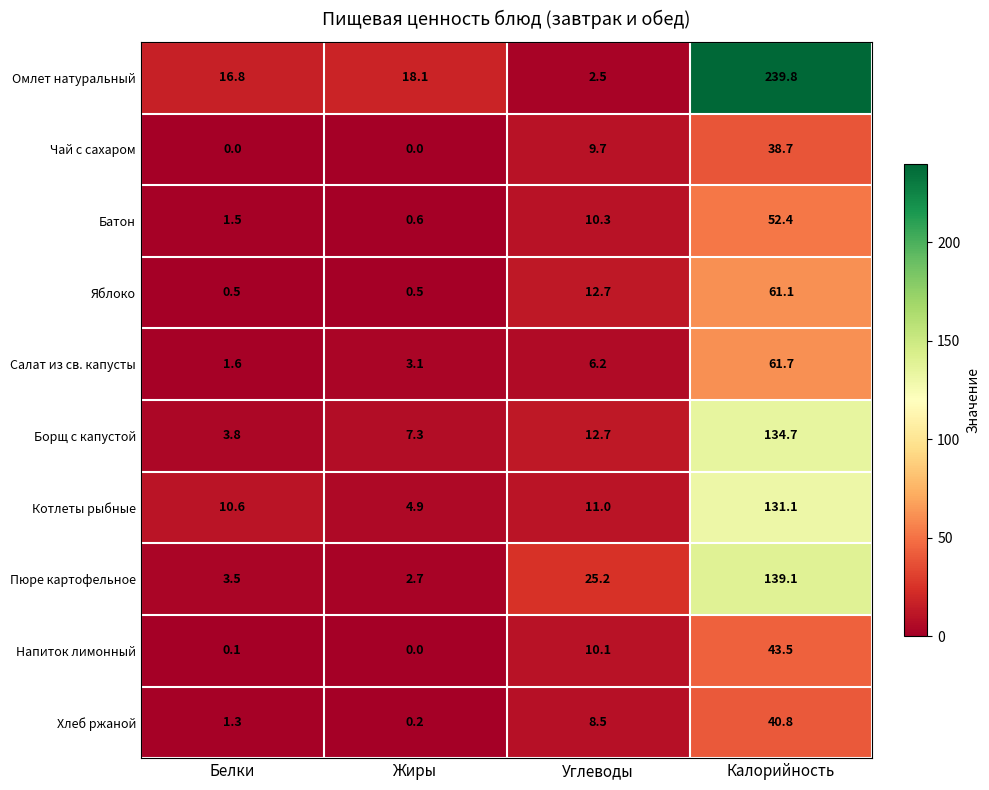

At which label does Борщ с капустой first exceed 12?

Углеводы